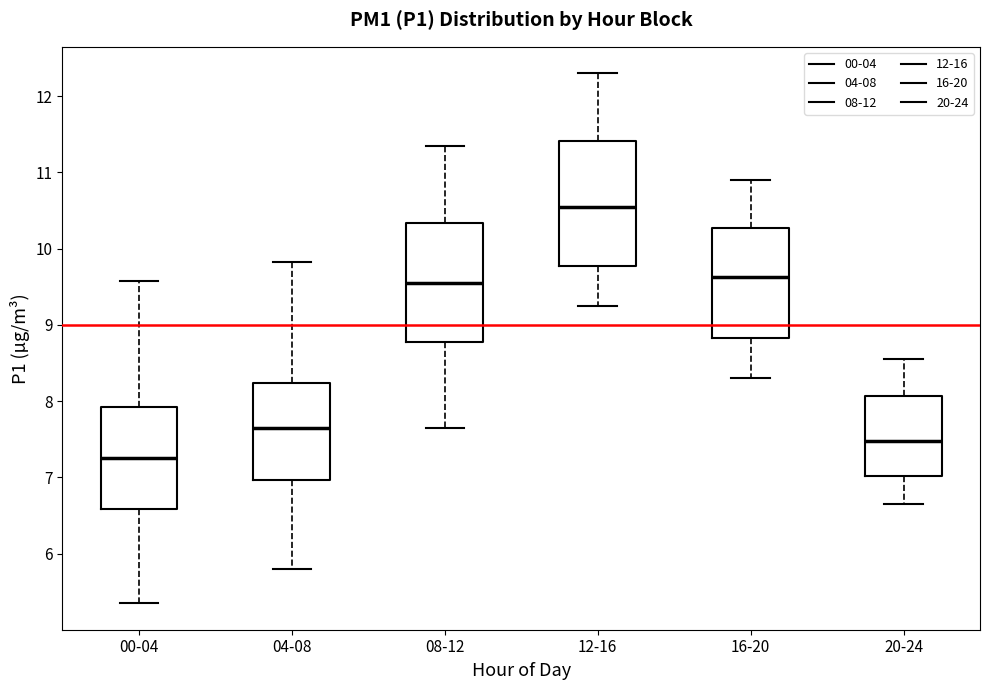

Which box has the highest median line?

12-16